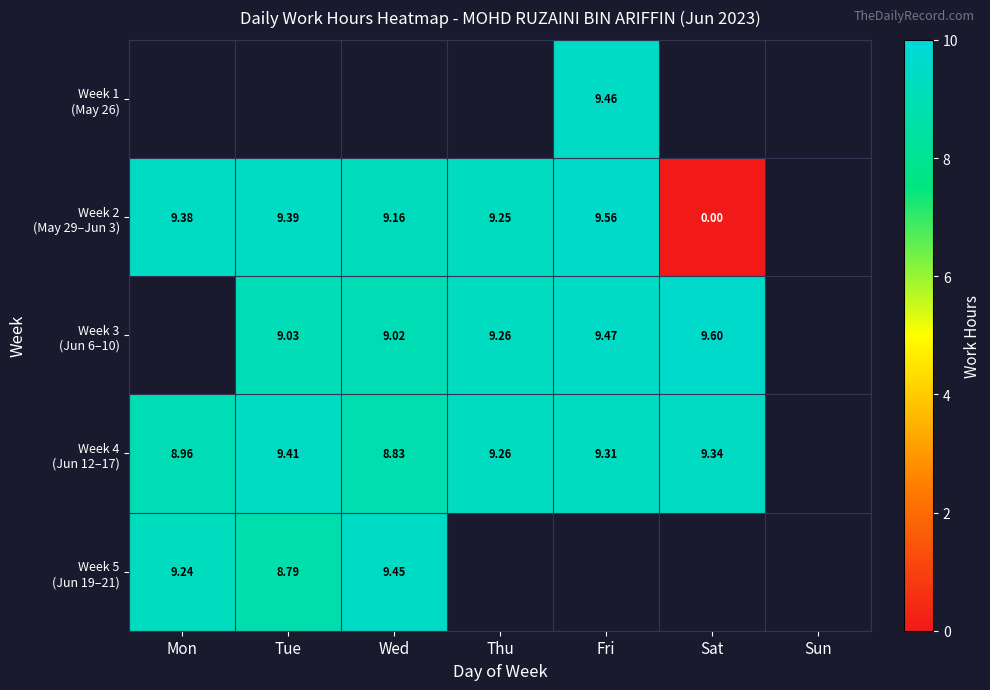

How many values in the Week 2 (May 29–Jun 3) series are below 9?

1